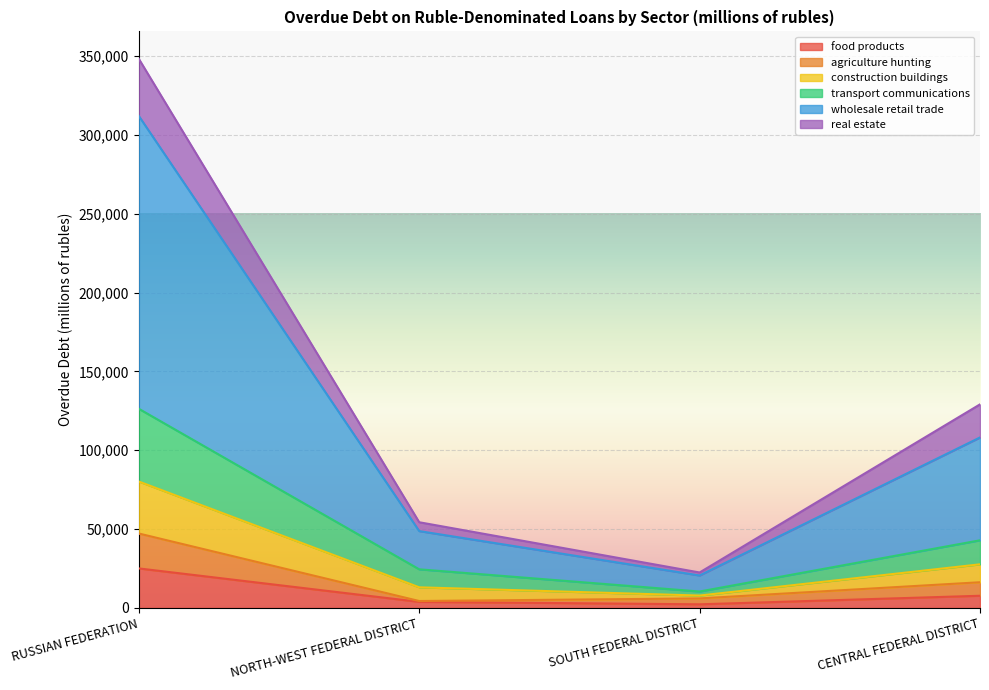

Count the number of data series in this chart.

6